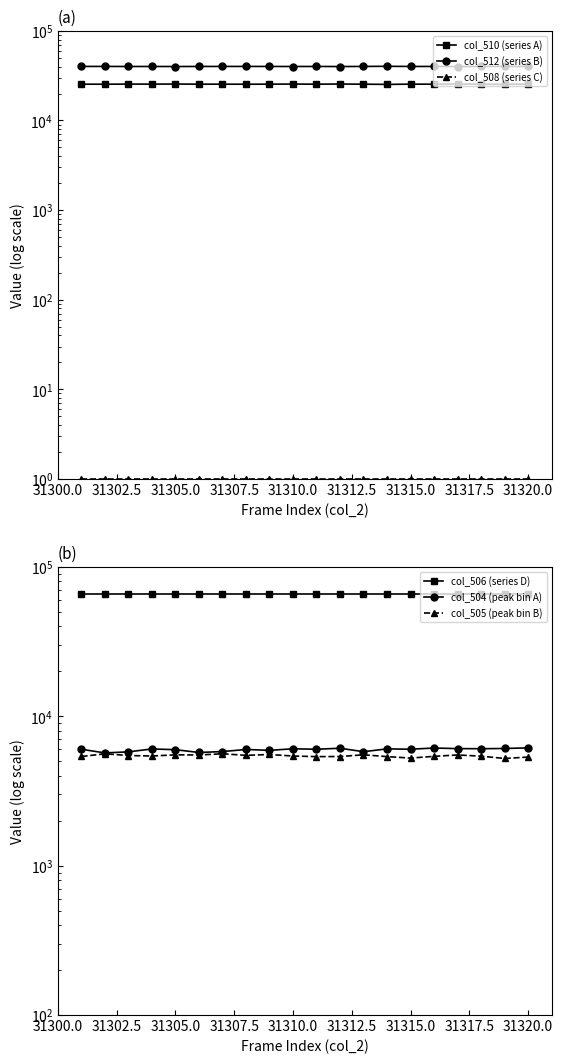

What is the maximum value for col_504 (peak bin A)?

6150